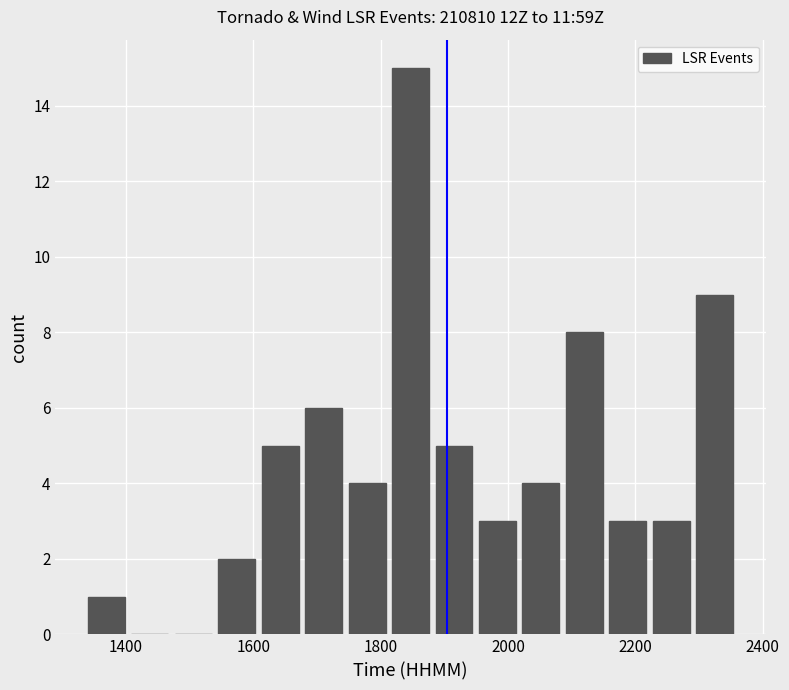

Around what value on the x-axis is the tallest bar? Give the approximate position of its centre, as read against the axis.

1840